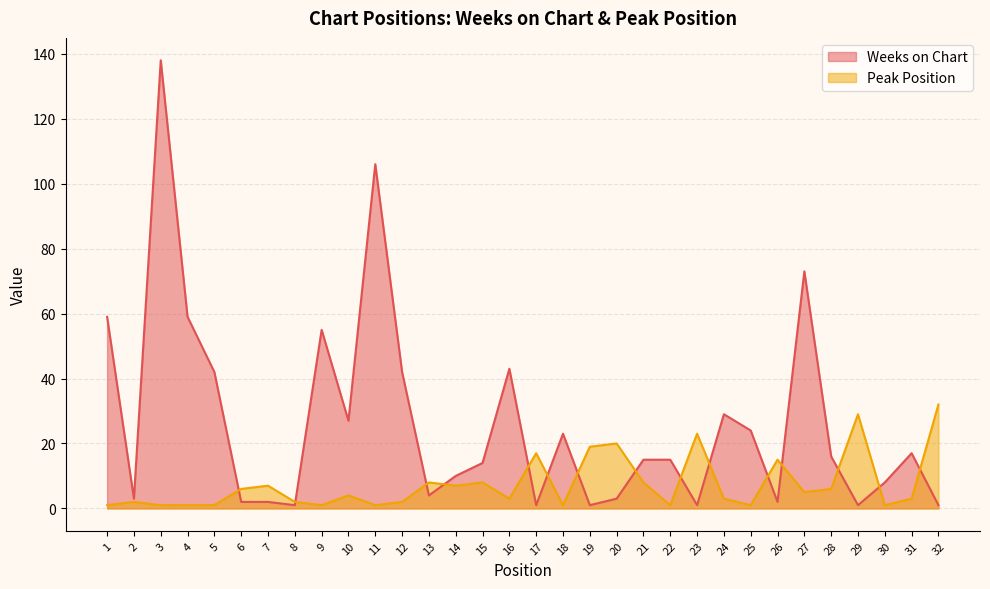

Which category has the lowest value in the Weeks on Chart series?

8